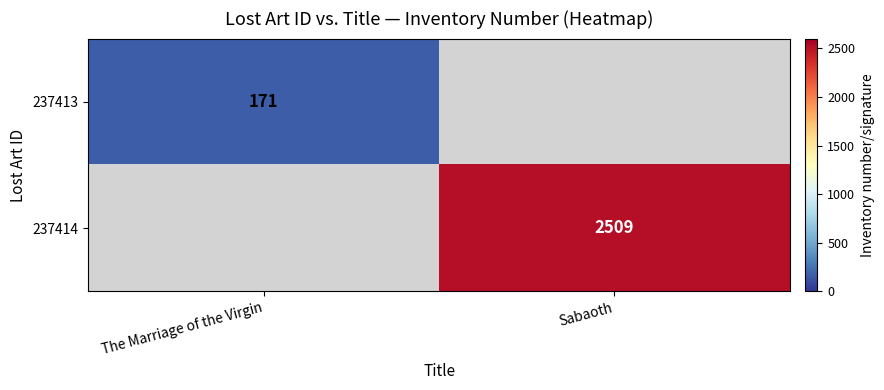

Is it true that 237414 equals 2509 at Sabaoth?

True